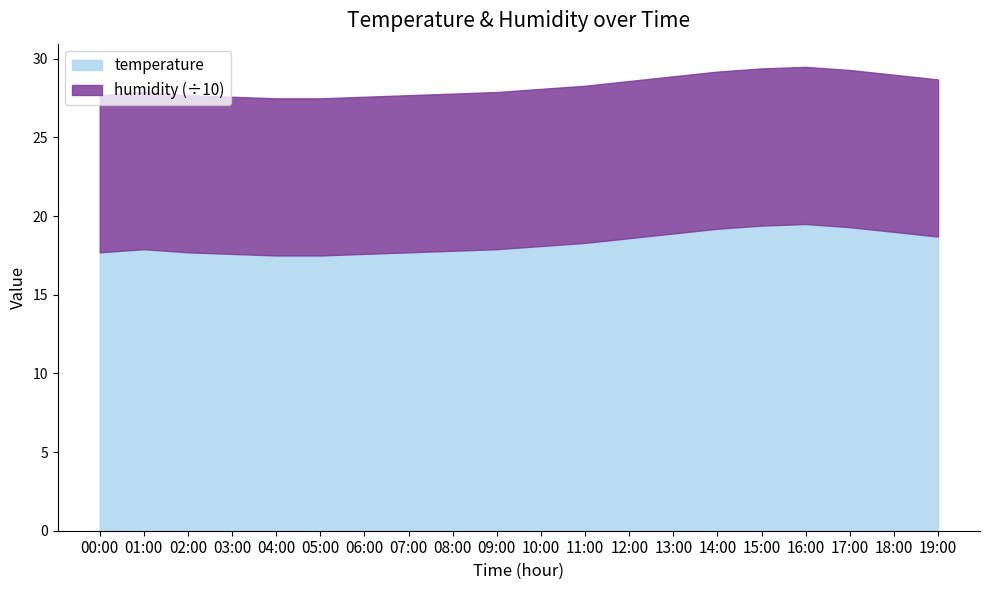

Reading left to right, list all the values displayed in this chart.

temperature: 17.7	17.9	17.7	17.6	17.5	17.5	17.6	17.7	17.8	17.9	18.1	18.3	18.6	18.9	19.2	19.4	19.5	19.3	19.0	18.7
humidity: 99.9	99.9	99.9	99.9	99.9	99.9	99.9	99.9	99.9	99.9	99.9	99.9	99.9	99.9	99.9	99.9	99.9	99.9	99.9	99.9